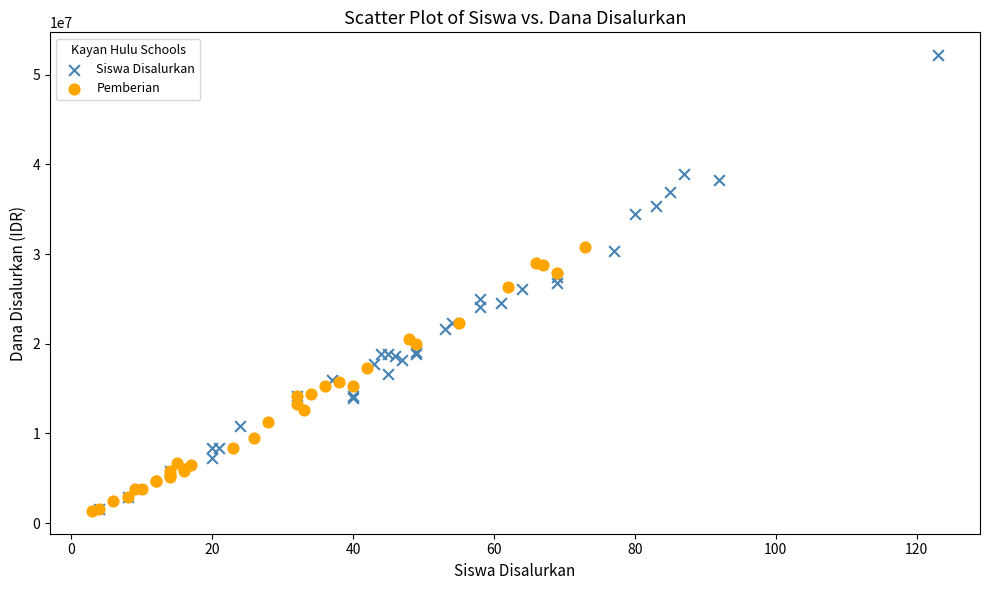

Which series has the widest spread of Y values?

Siswa Disalurkan